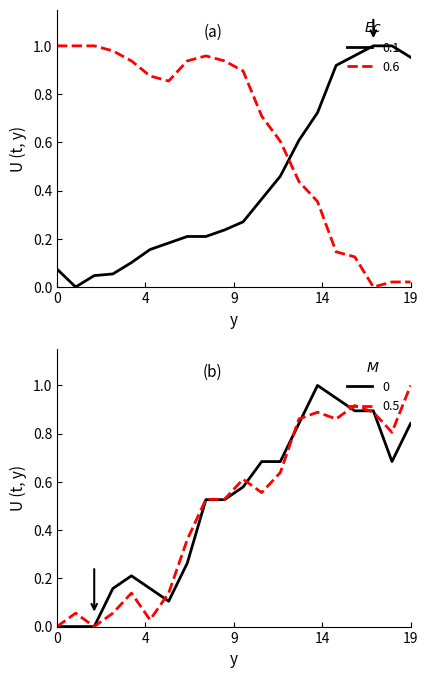

How many lines are shown in the chart?

4